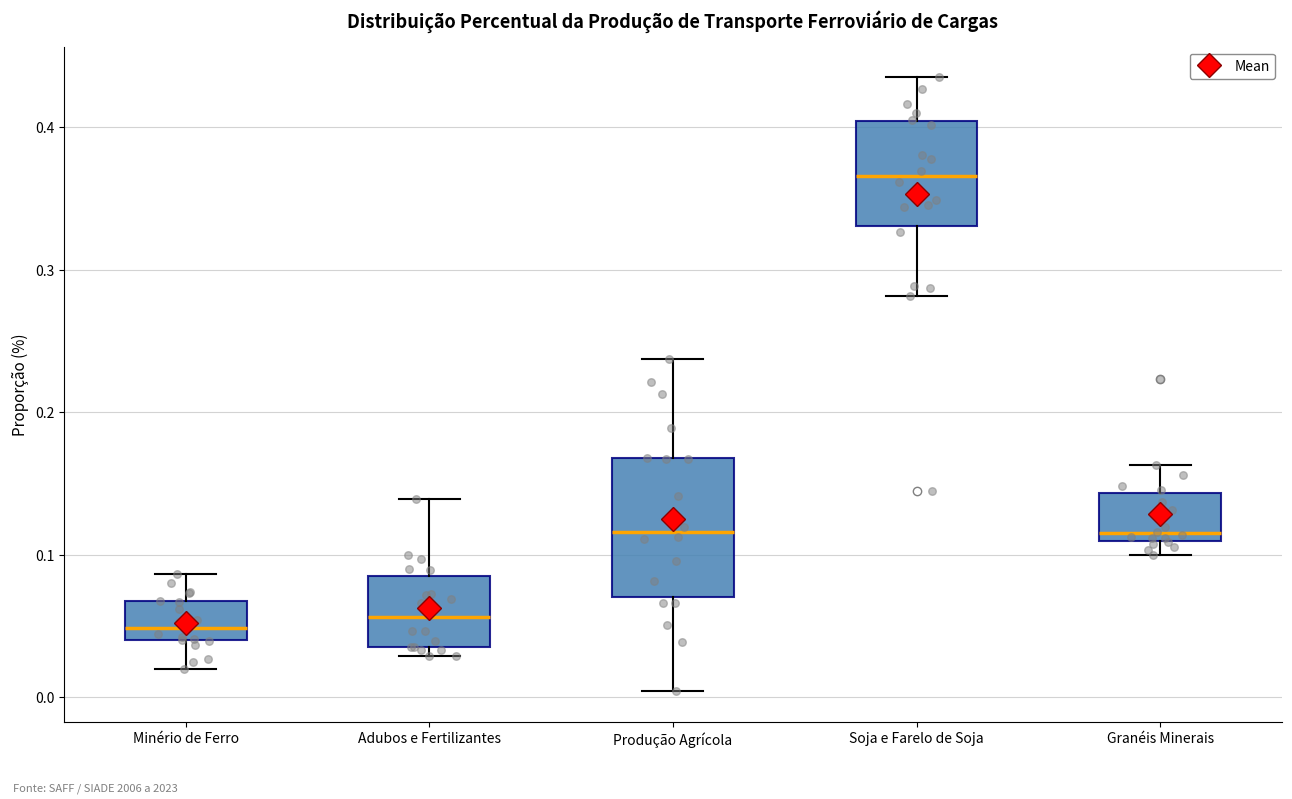

Reading left to right, transcribe this box plot: for each box, give where its median line is, the range the box spans, and where its two whiskers end, as read against the y-axis. The values are not printed on the chart, so give them approximately, as read against the axis.

Minério de Ferro: median 0.05, box 0.04 to 0.07, whiskers 0.02 to 0.09
Adubos e Fertilizantes: median 0.06, box 0.03 to 0.09, whiskers 0.03 (just below the box's lower edge) to 0.14
Produção Agrícola: median 0.12, box 0.07 to 0.17, whiskers 0.00 to 0.24
Soja e Farelo de Soja: median 0.37, box 0.33 to 0.40, whiskers 0.28 to 0.44
Granéis Minerais: median 0.11 (just above the box's lower edge), box 0.11 to 0.14, whiskers 0.10 to 0.16